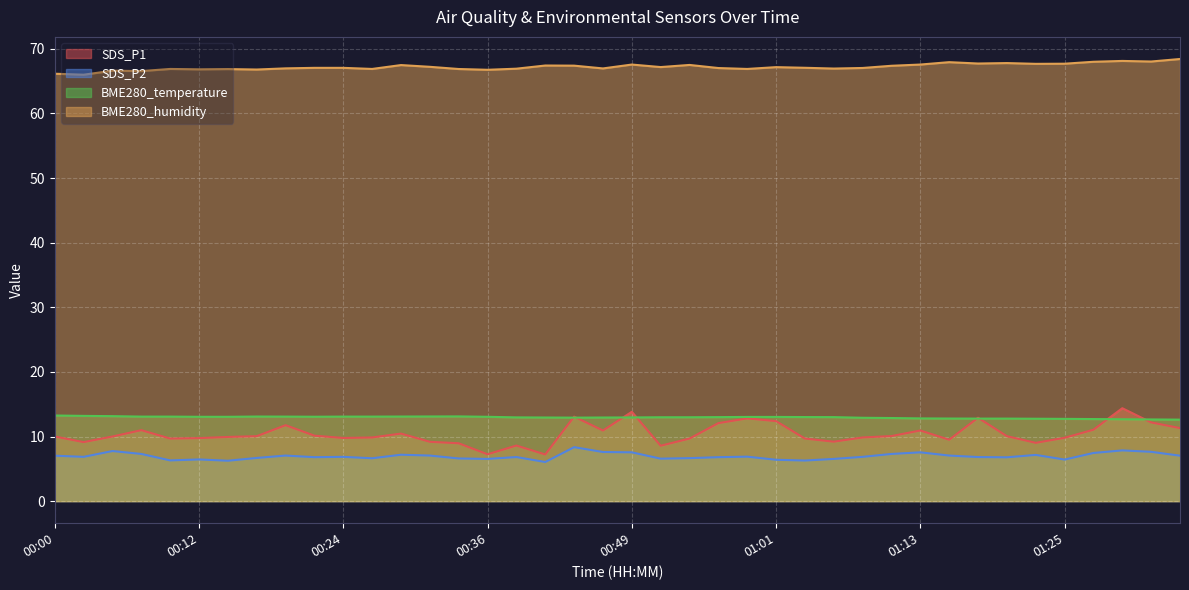

The SDS_P2 series shows 1.7 at 01:35. True or false?

False